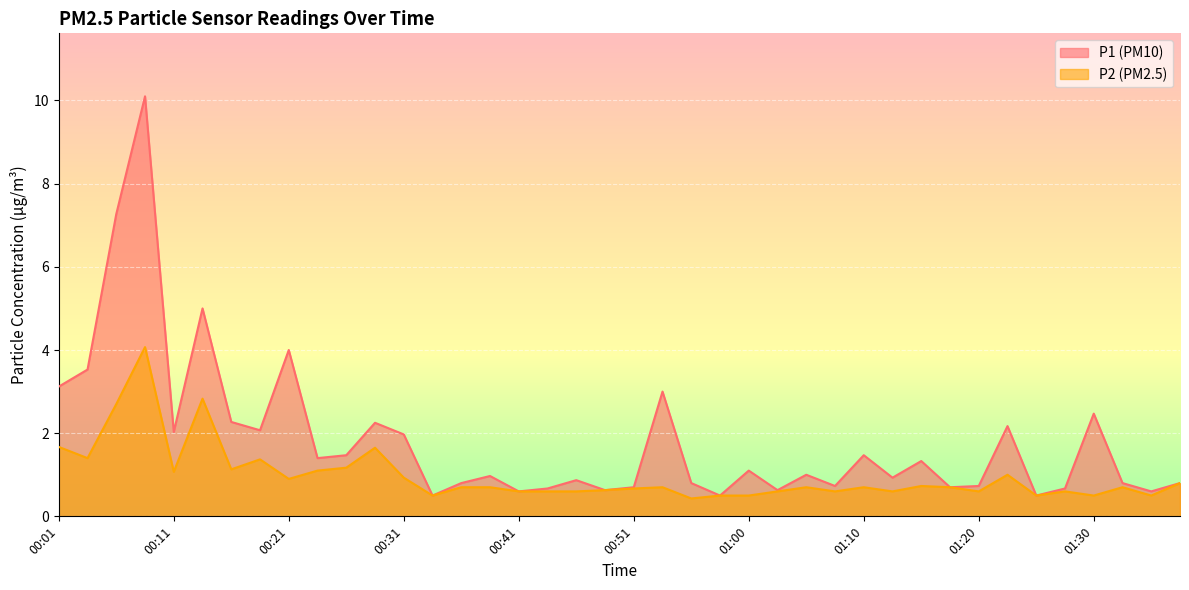

What are all the series names shown in the legend?

P1 (PM10), P2 (PM2.5)